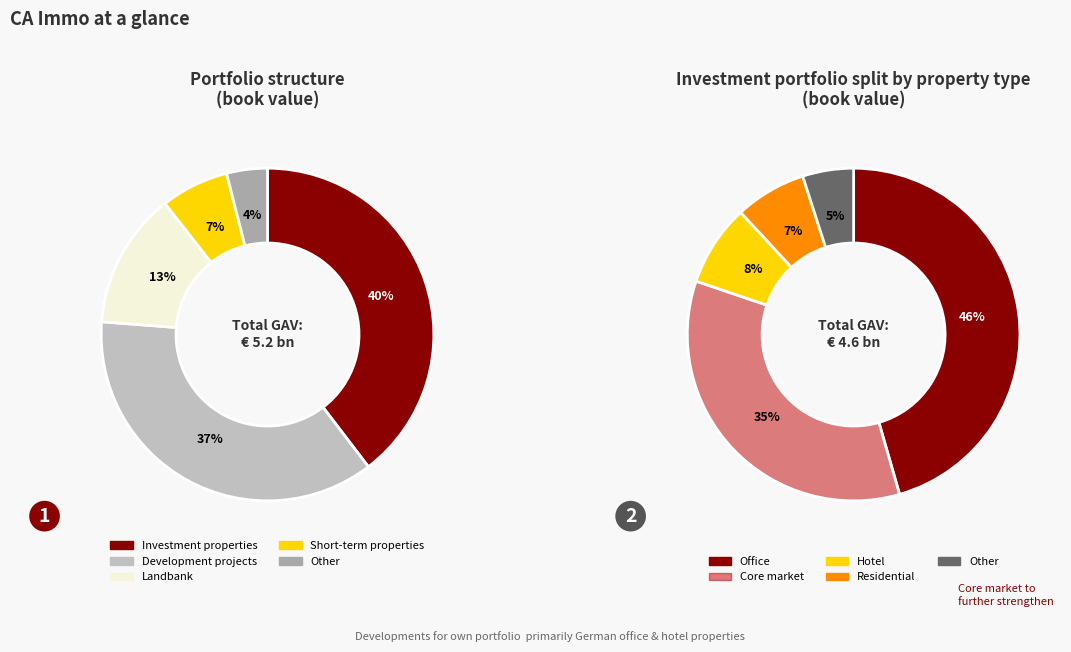

Rank the series by their average value, from lowest to highest.

Investment split, Portfolio structure